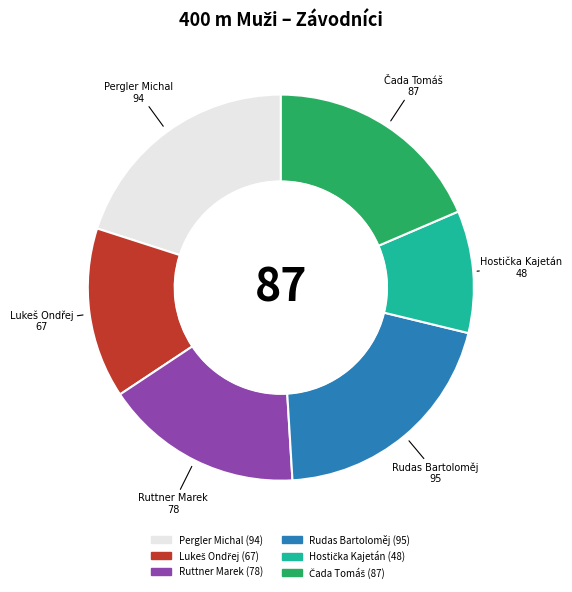

True or false: Rudas Bartoloměj accounts for 20% of the total.

True